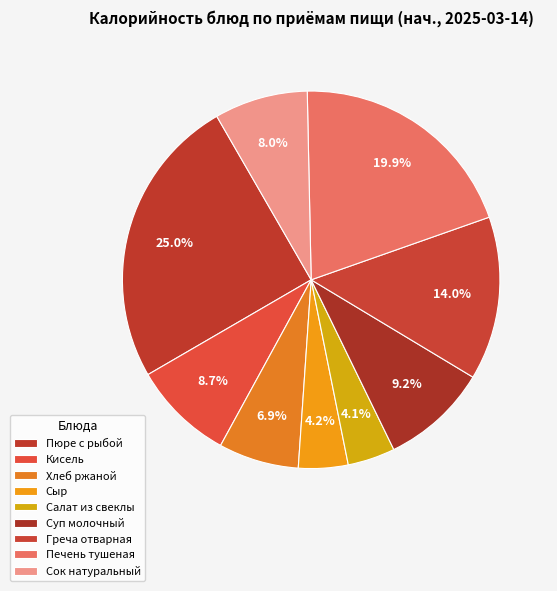

Count the number of slices in the pie.

9